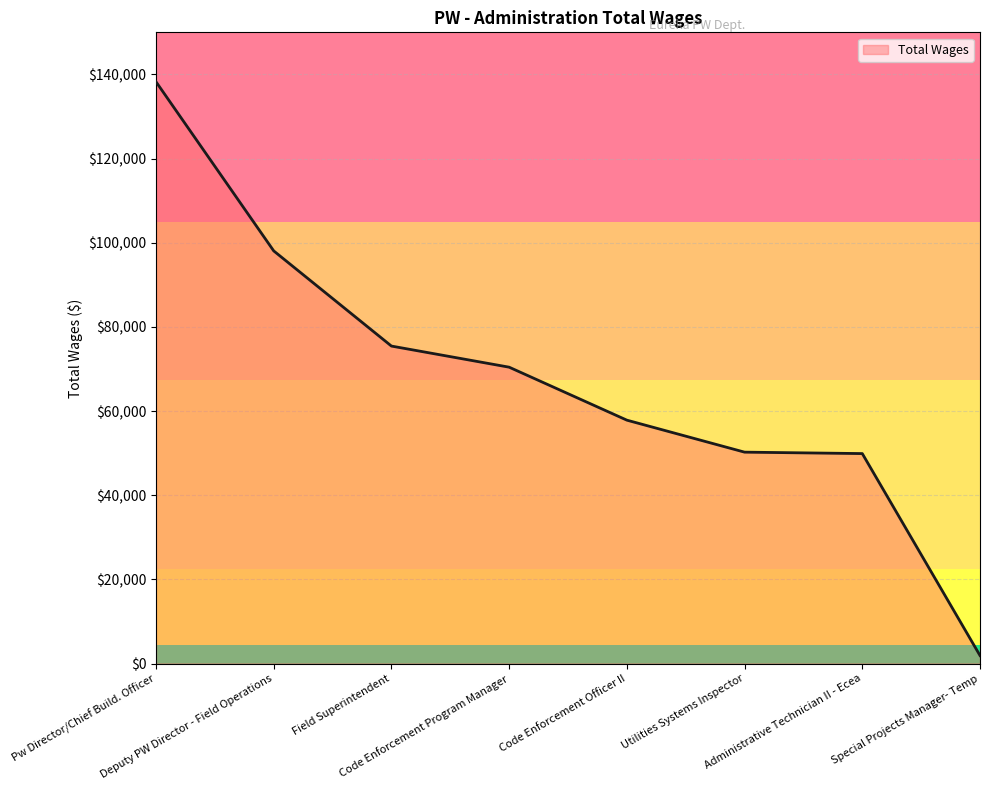

What is the difference between the maximum and minimum values?

136348